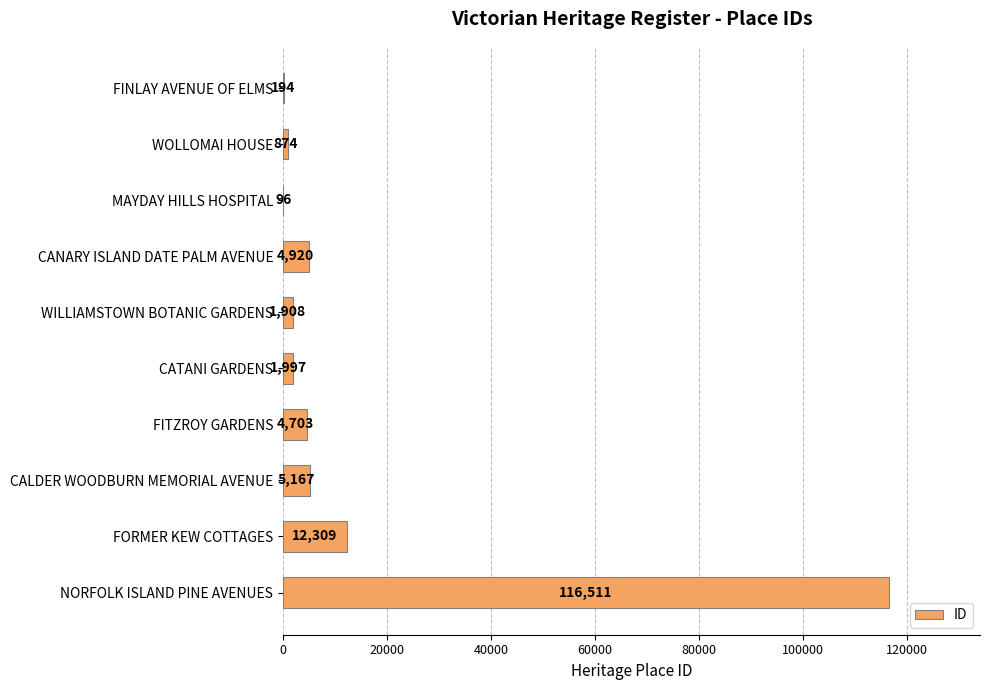

The value at CATANI GARDENS is 1997. True or false?

True